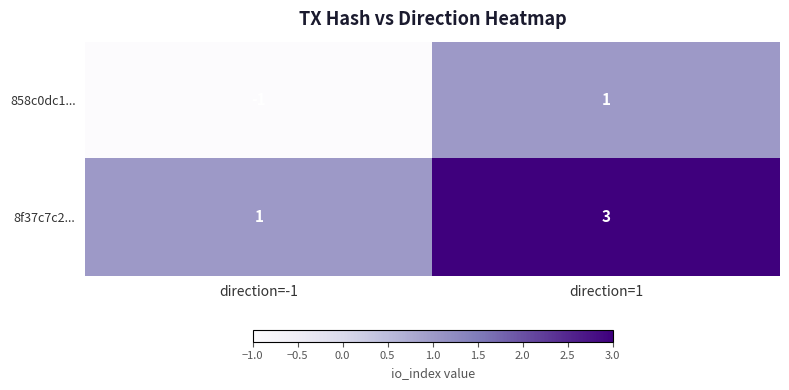

At which category does the chart reach its peak across all series?

direction=1